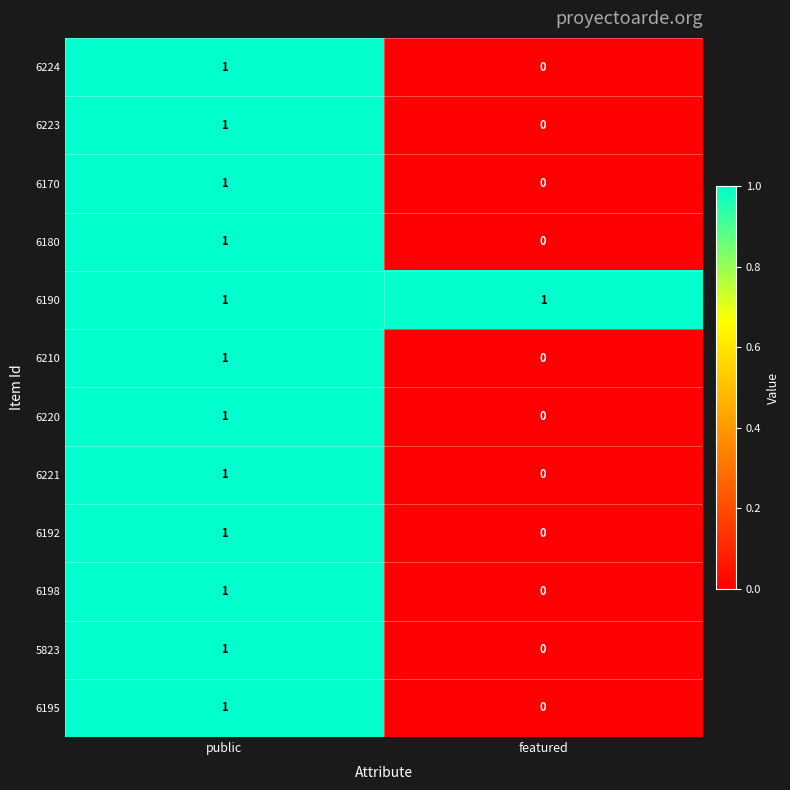

Which category has the lowest value across all series?

featured